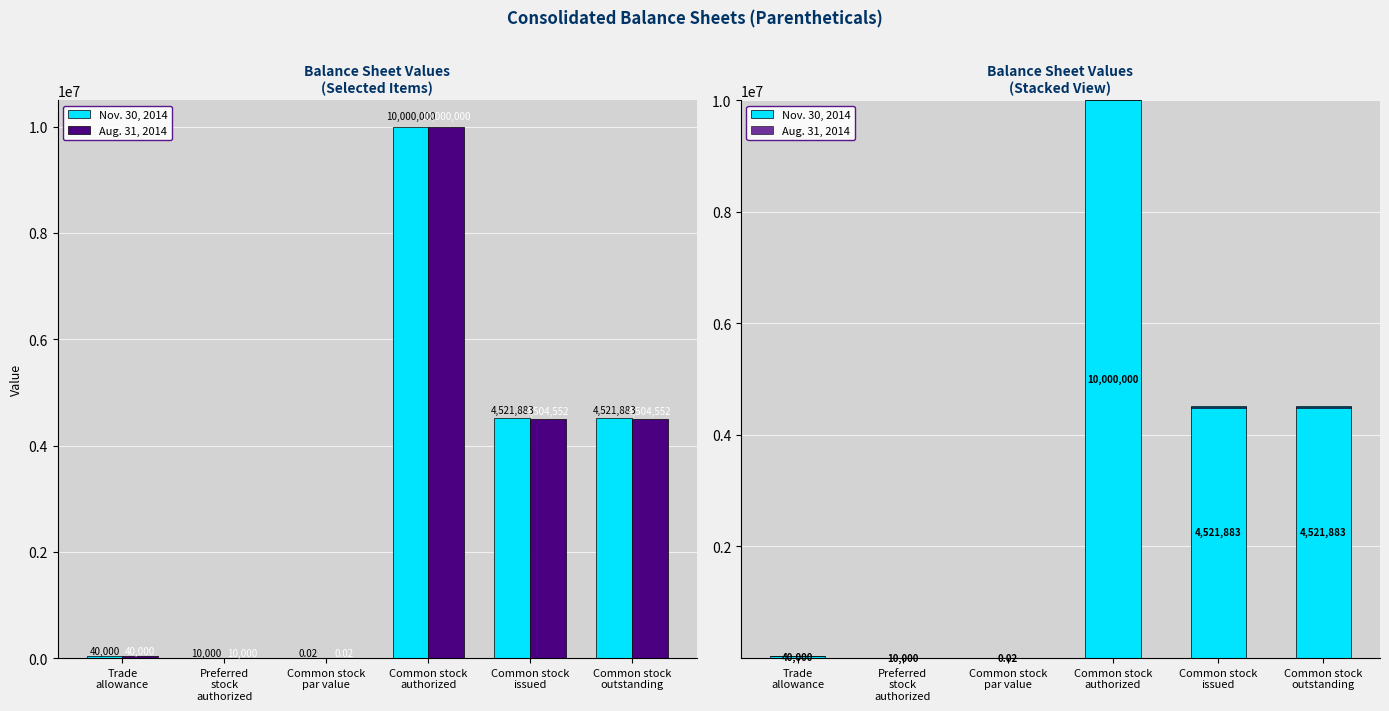

Is the value of Aug. 31, 2014 at Common stock
authorized greater than the value of Nov. 30, 2014 at Preferred
stock
authorized?

No